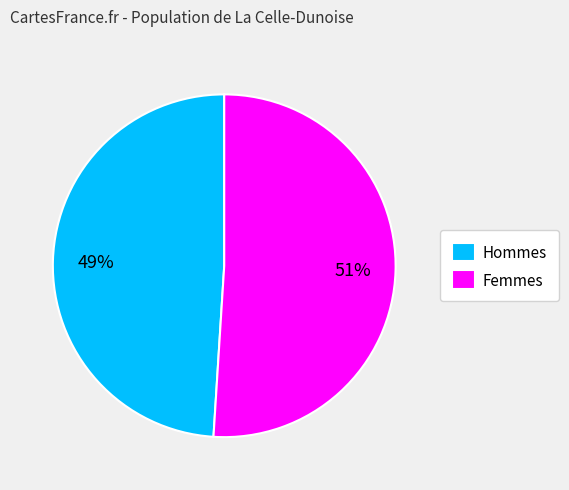

Which slice is the smallest?

Hommes